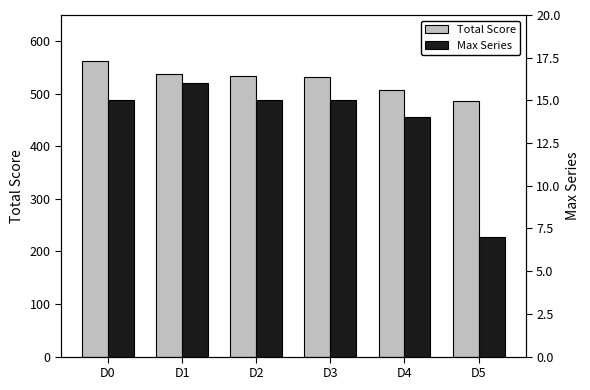

Which series has the widest spread of values?

Total Score